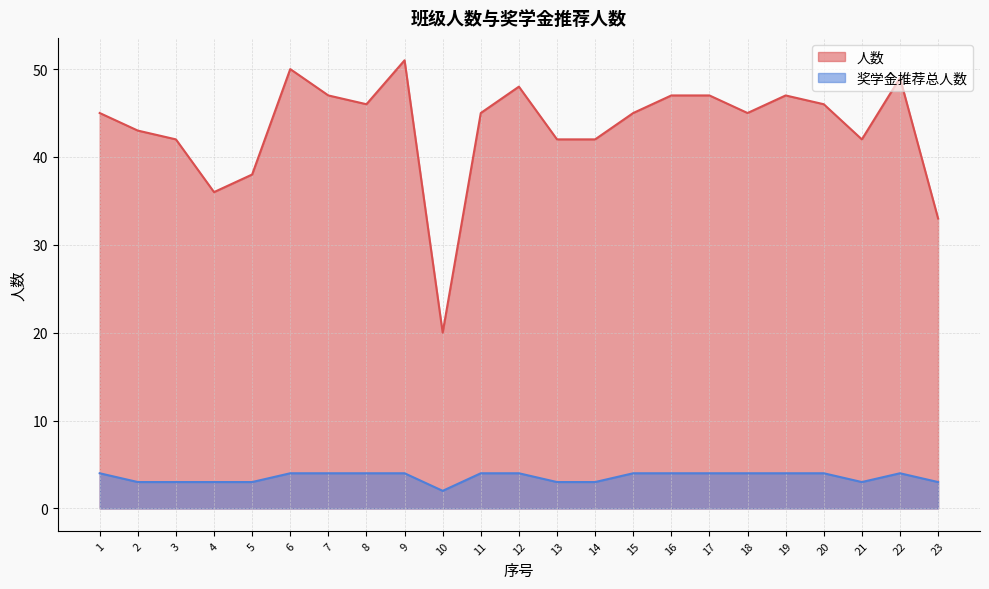

Reading left to right, transcribe all the data shown in this chart.

人数: 1=45	2=43	3=42	4=36	5=38	6=50	7=47	8=46	9=51	10=20	11=45	12=48	13=42	14=42	15=45	16=47	17=47	18=45	19=47	20=46	21=42	22=49	23=33
奖学金推荐总人数: 1=4	2=3	3=3	4=3	5=3	6=4	7=4	8=4	9=4	10=2	11=4	12=4	13=3	14=3	15=4	16=4	17=4	18=4	19=4	20=4	21=3	22=4	23=3